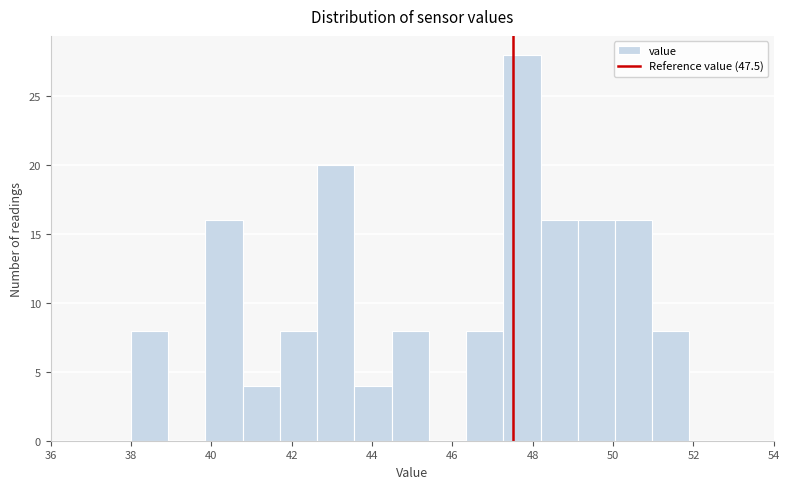

Reading left to right, list every bar in this chart as the range it spans on the x-axis followed by its height. Neither the bar edges nor the heights are printed on the chart, so give them approximately, as read against the axes.

38.0 to 39.0: 8
39.0 to 39.8: 0
39.8 to 40.8: 16
40.8 to 41.8: 4
41.8 to 42.6: 8
42.6 to 43.6: 20
43.6 to 44.4: 4
44.4 to 45.4: 8
45.4 to 46.4: 0
46.4 to 47.2: 8
47.2 to 48.2: 28
48.2 to 49.2: 16
49.2 to 50.0: 16
50.0 to 51.0: 16
51.0 to 52.0: 8